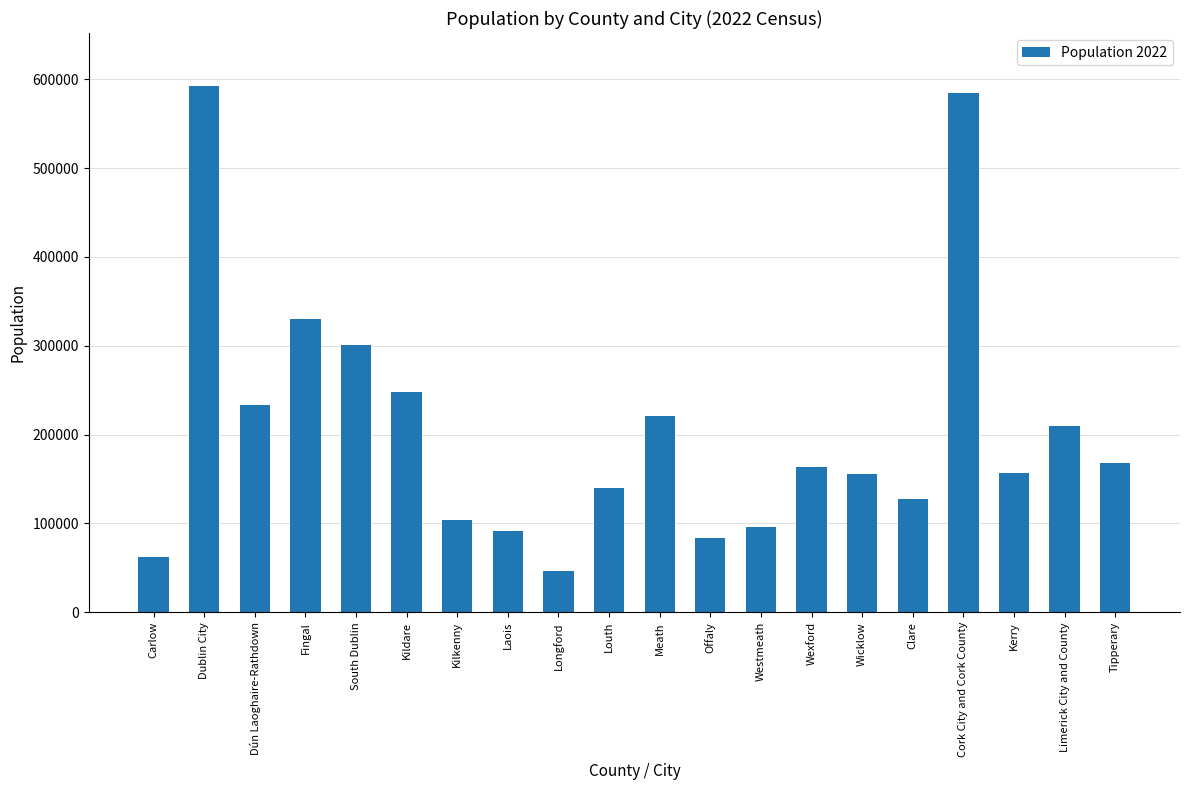

What is the minimum value shown in the chart?

46751